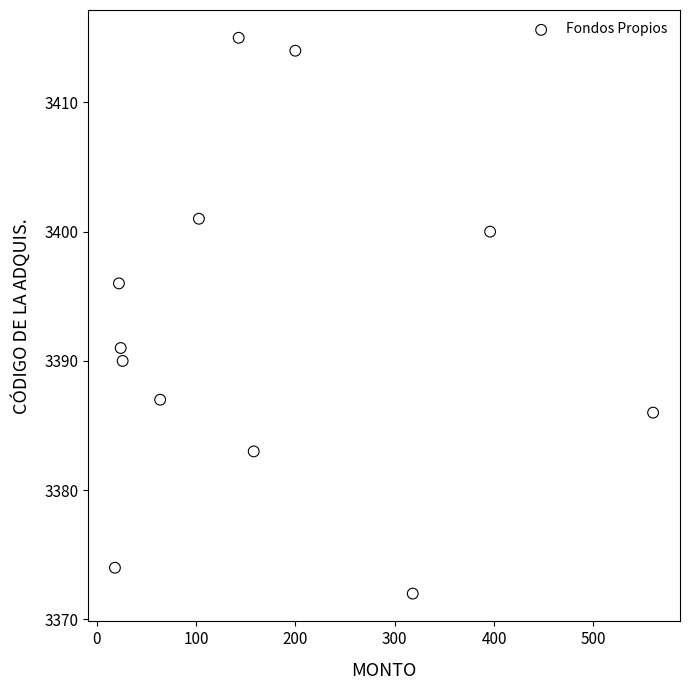

What Y value in the scatter plot is closest to 3393?

3391